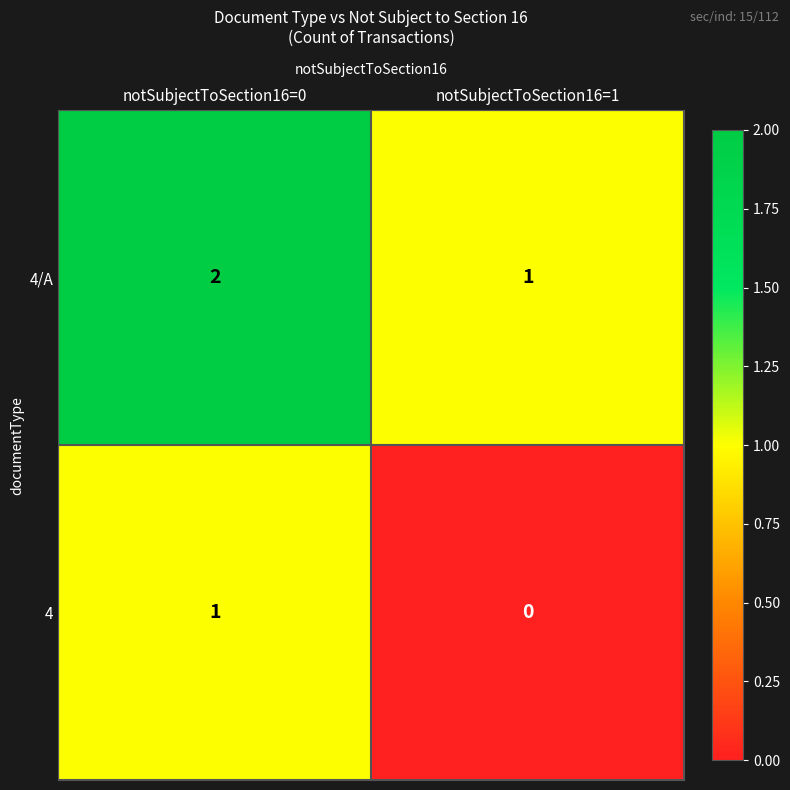

How many categories are shown in the chart?

2